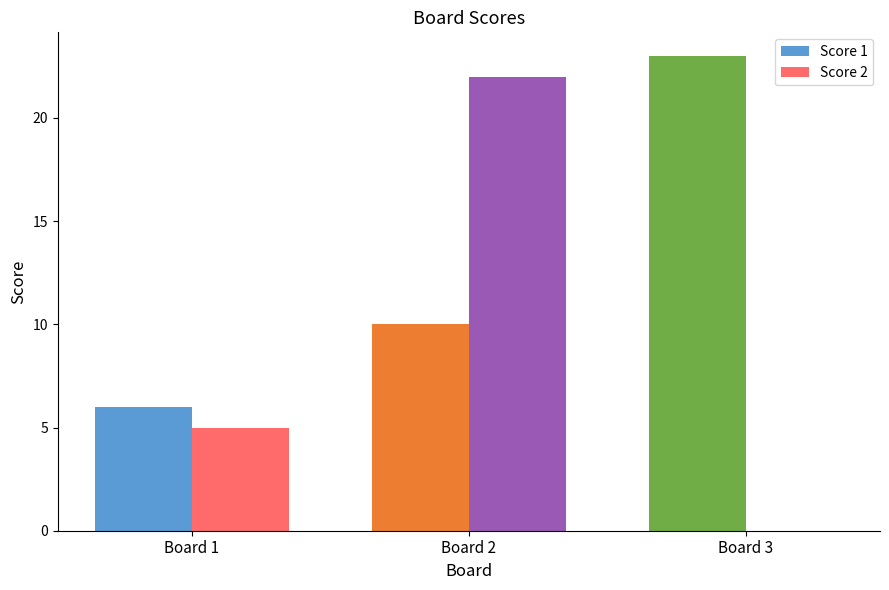

Reading left to right, list all the values displayed in this chart.

Score 1: Board 1=6	Board 2=10	Board 3=23
Score 2: Board 1=5	Board 2=22	Board 3=0